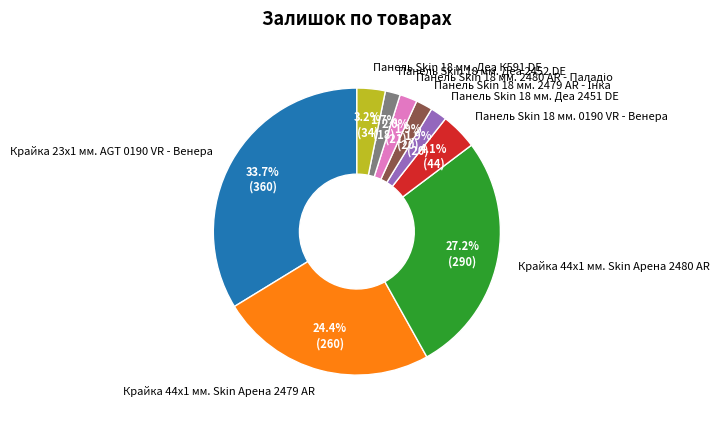

How many segments does this pie chart have?

9